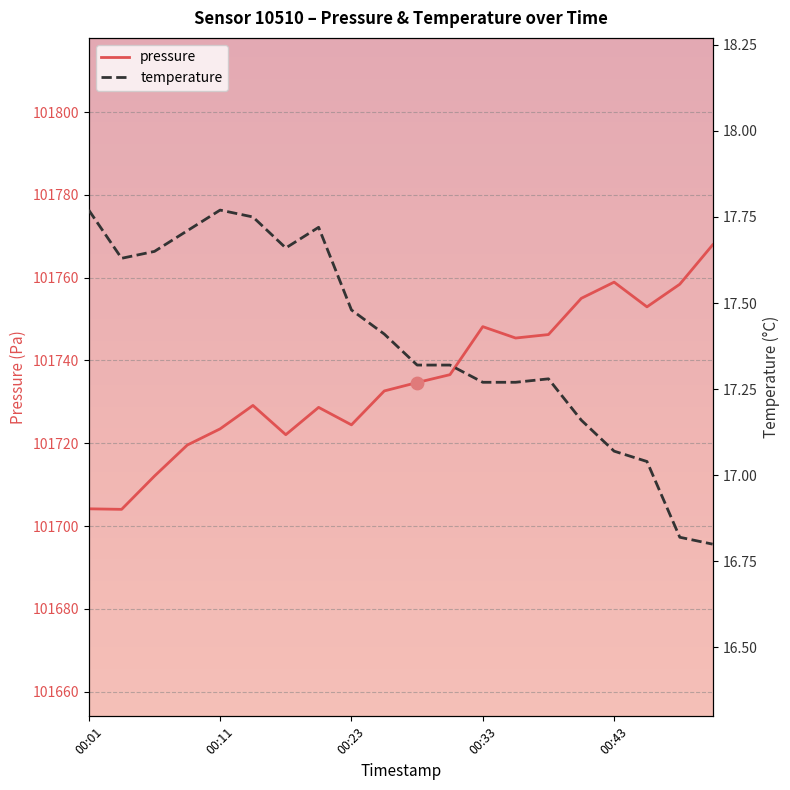

Is the value of pressure at 17 greater than the value of temperature at 19?

Yes